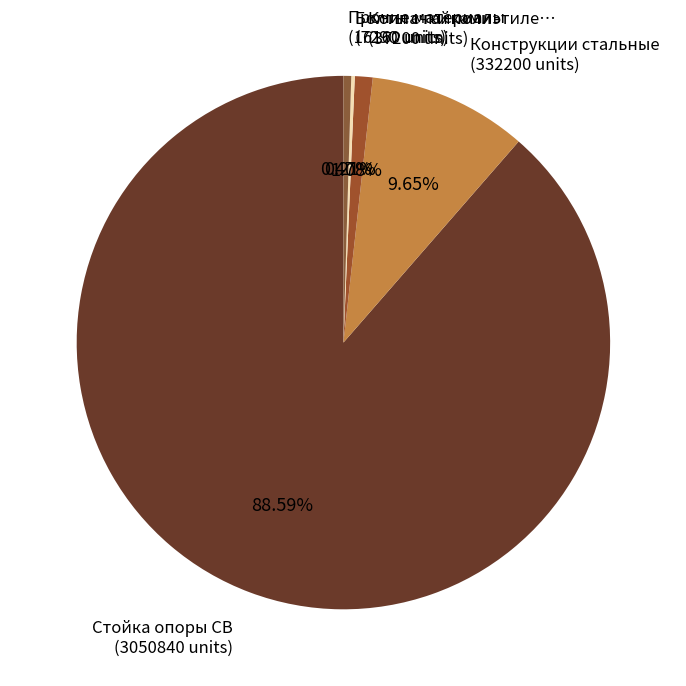

Do Стойка опоры СВ (3050840 units) and Конструкции стальные (332200 units) together represent more than half of the pie?

Yes